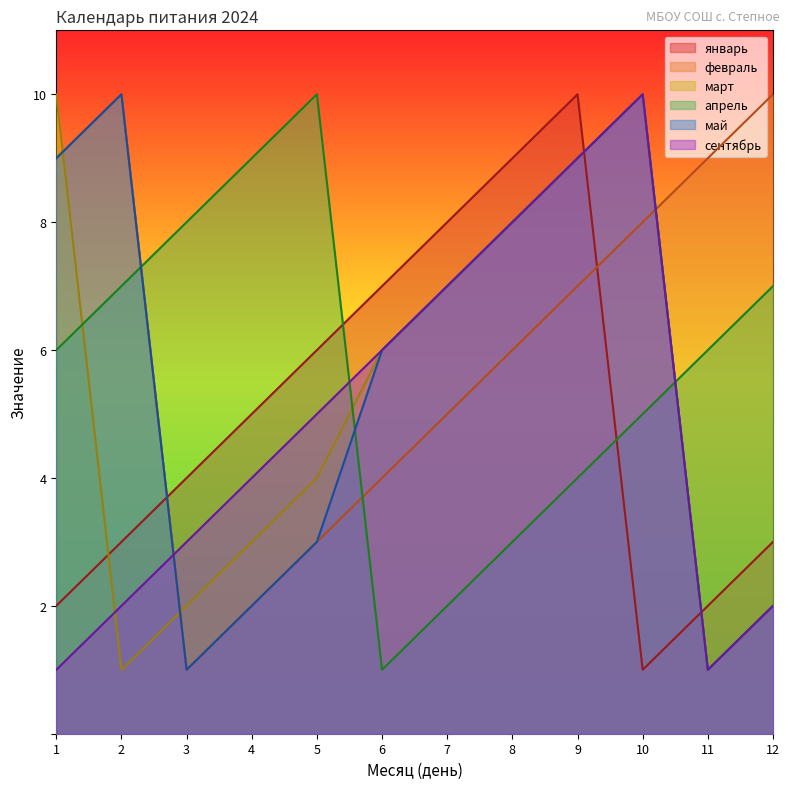

What are all the series names shown in the legend?

январь, февраль, март, апрель, май, сентябрь